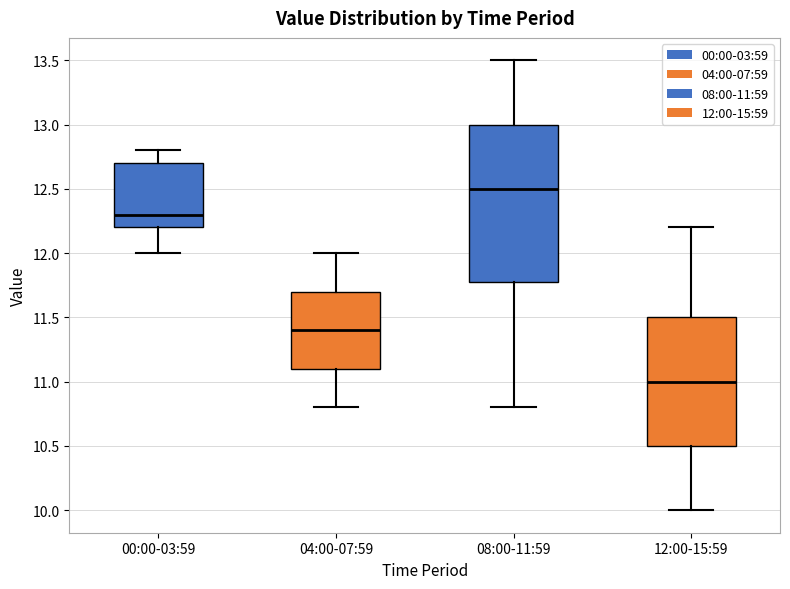

Comparing the boxes themselves (not the whiskers), which one is the tallest?

08:00-11:59